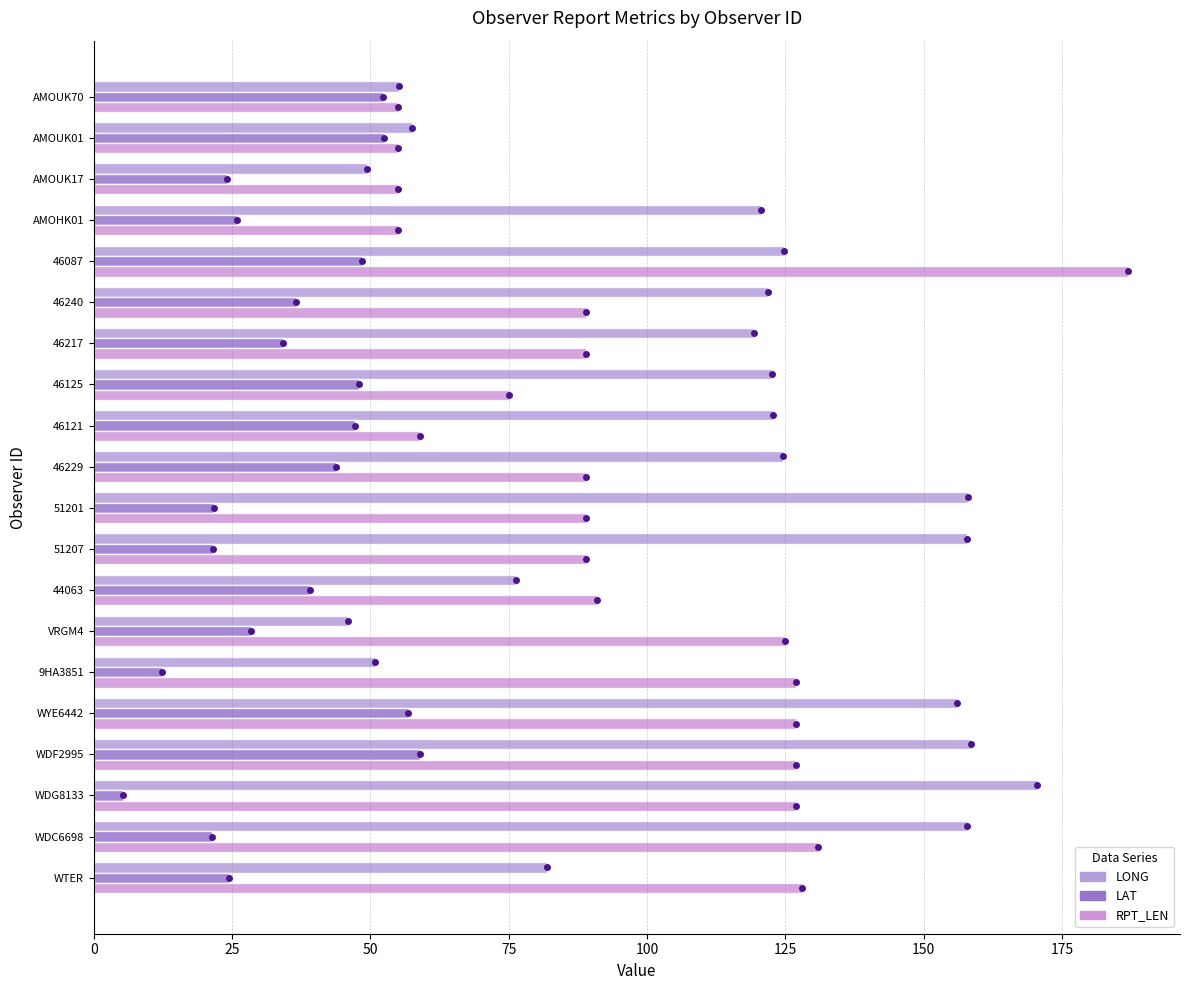

What is the difference between the maximum and second lowest values in the RPT_LEN series?

132.0